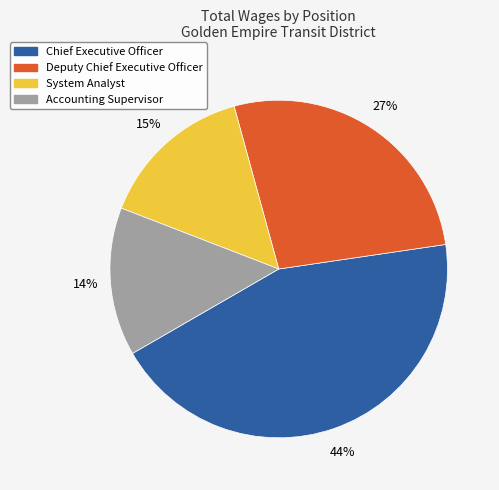

Which category has the biggest portion of the pie?

Chief Executive Officer